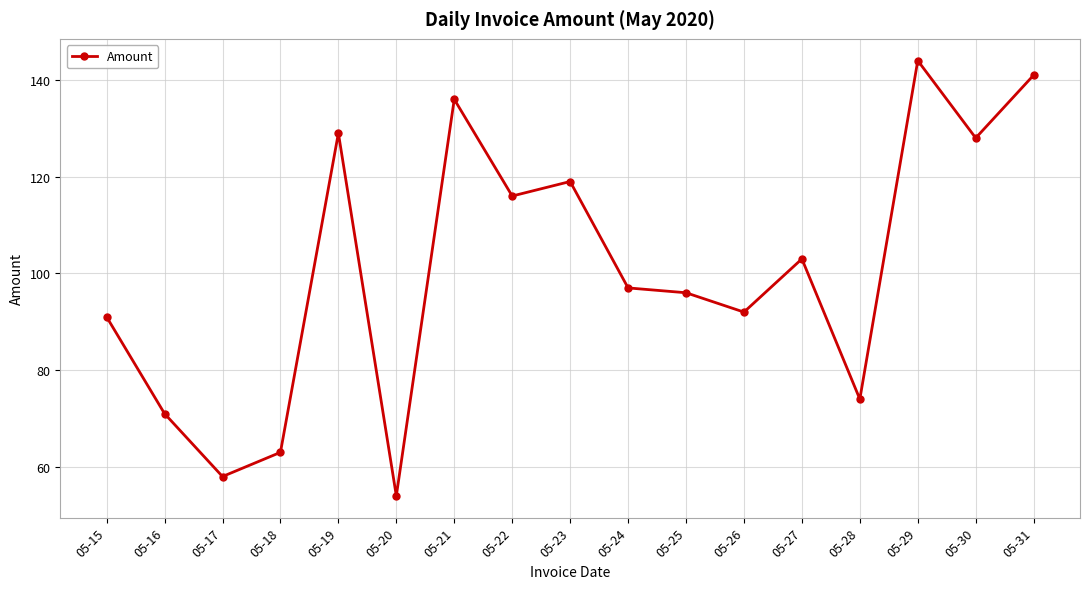

Approximately how many times larger is the value at 05-21 compared to 05-18?

2.2